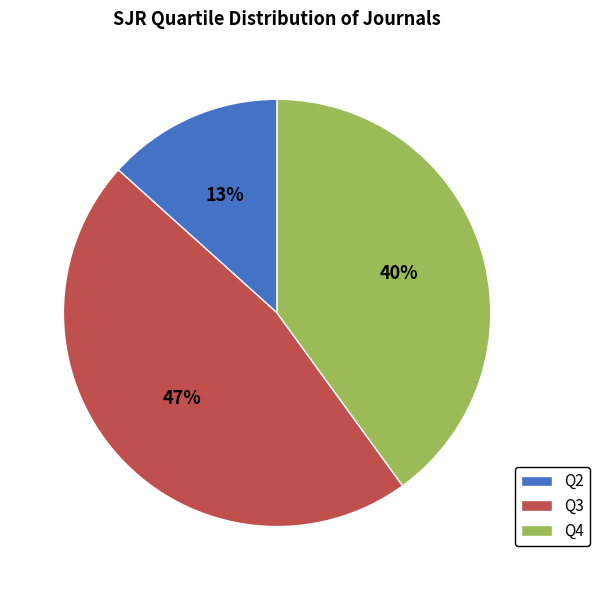

The Q3 slice represents 38% of the pie. True or false?

False